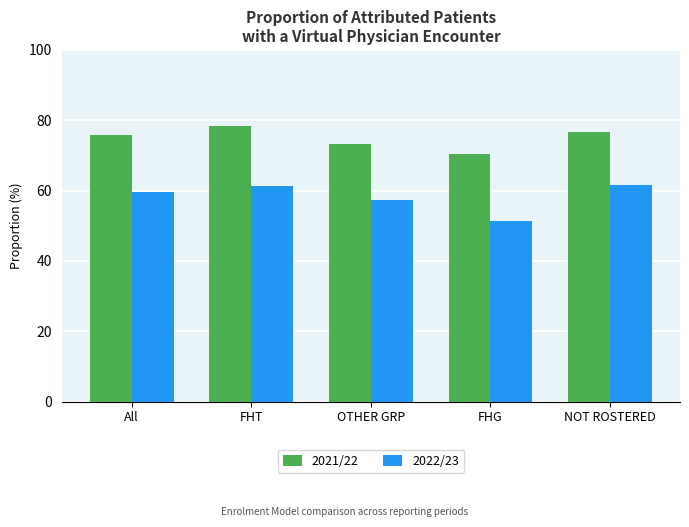

What is the minimum value shown in the chart?

51.2